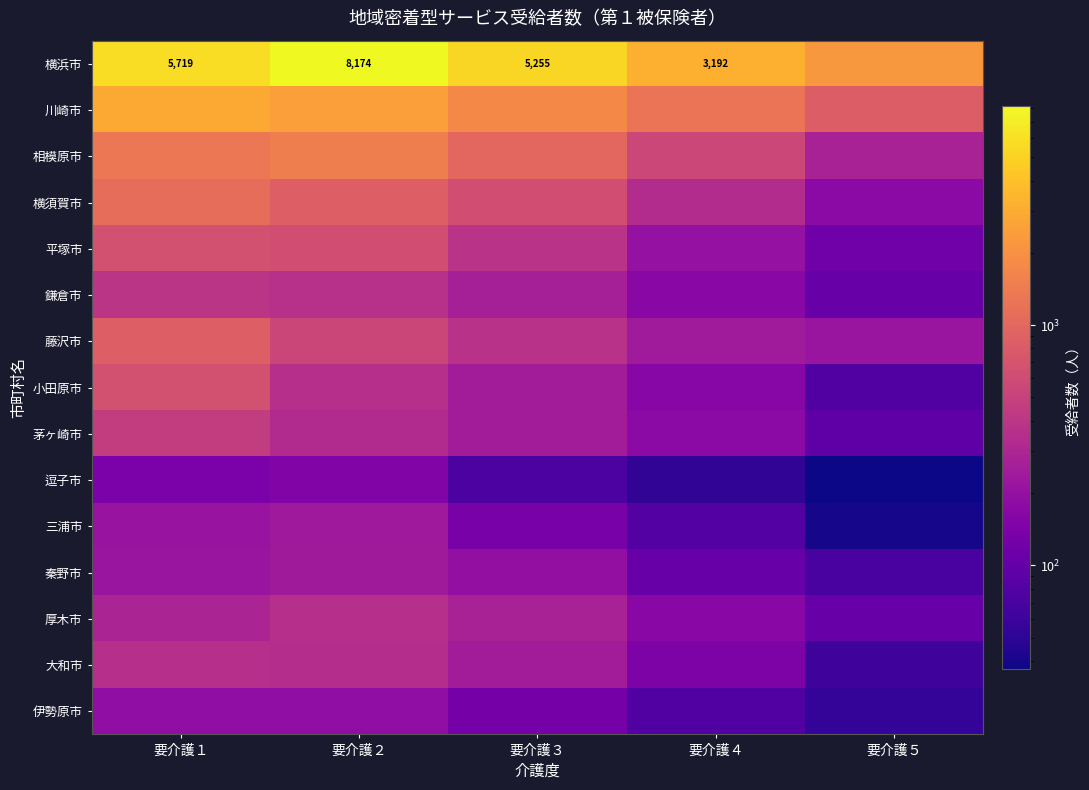

How many values in the 三浦市 series are below 136?

2